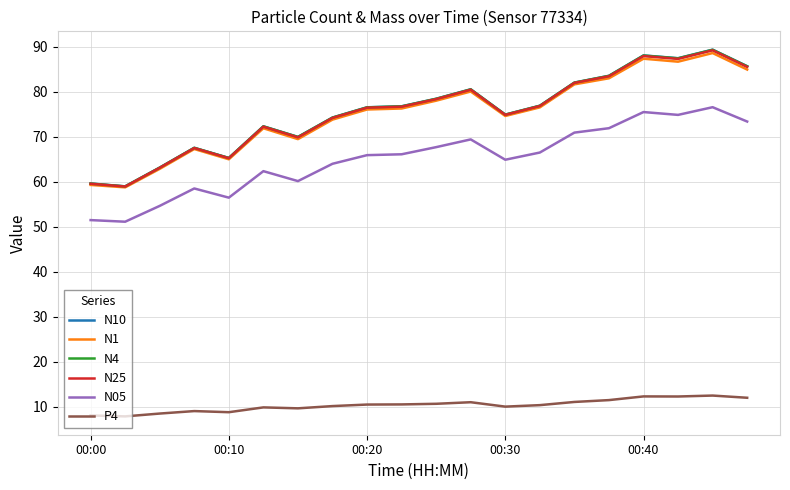

True or false: P4 and N05 intersect in this chart.

False